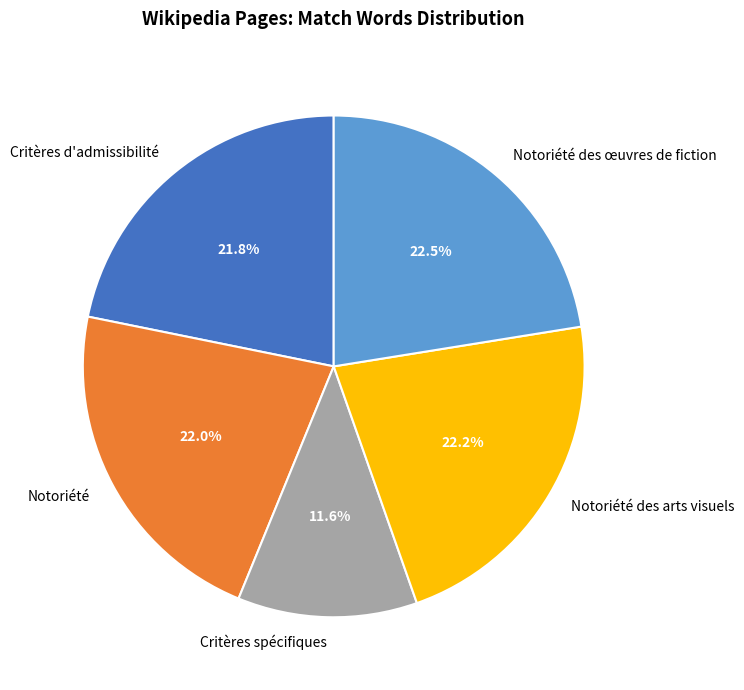

Is it true that Critères spécifiques is 20% of the pie?

False